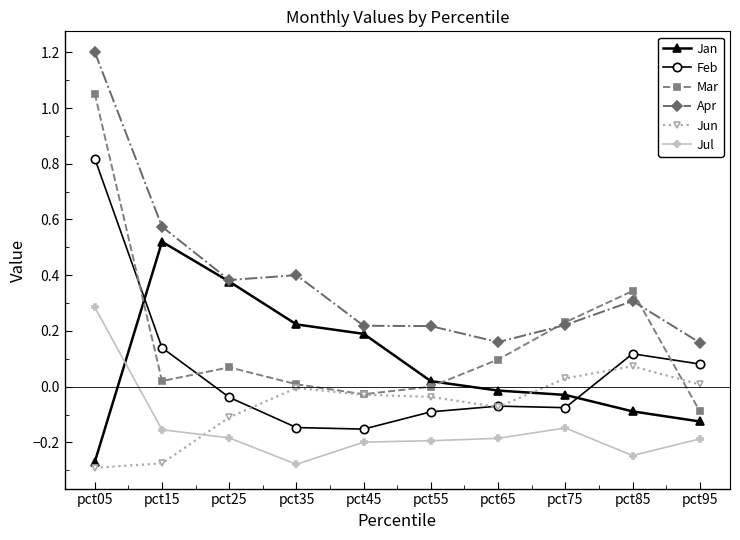

Which series has the largest total across all categories?

Apr